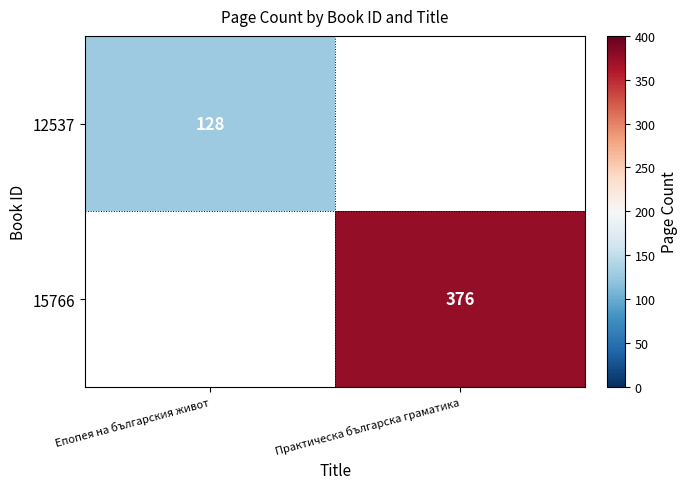

How many series are shown in this chart?

2